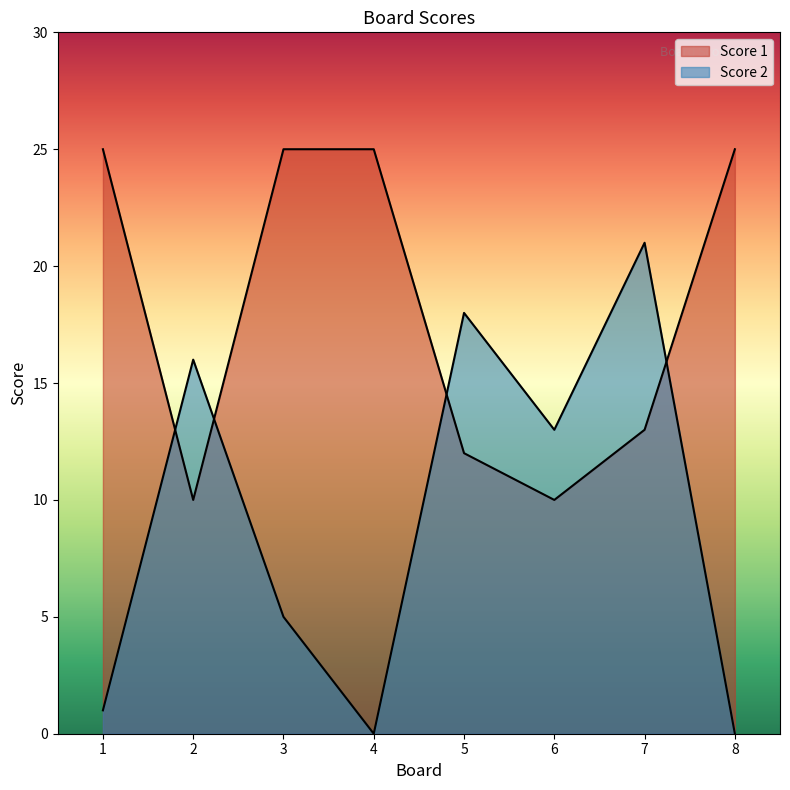

What are all the series names shown in the legend?

Score 1, Score 2